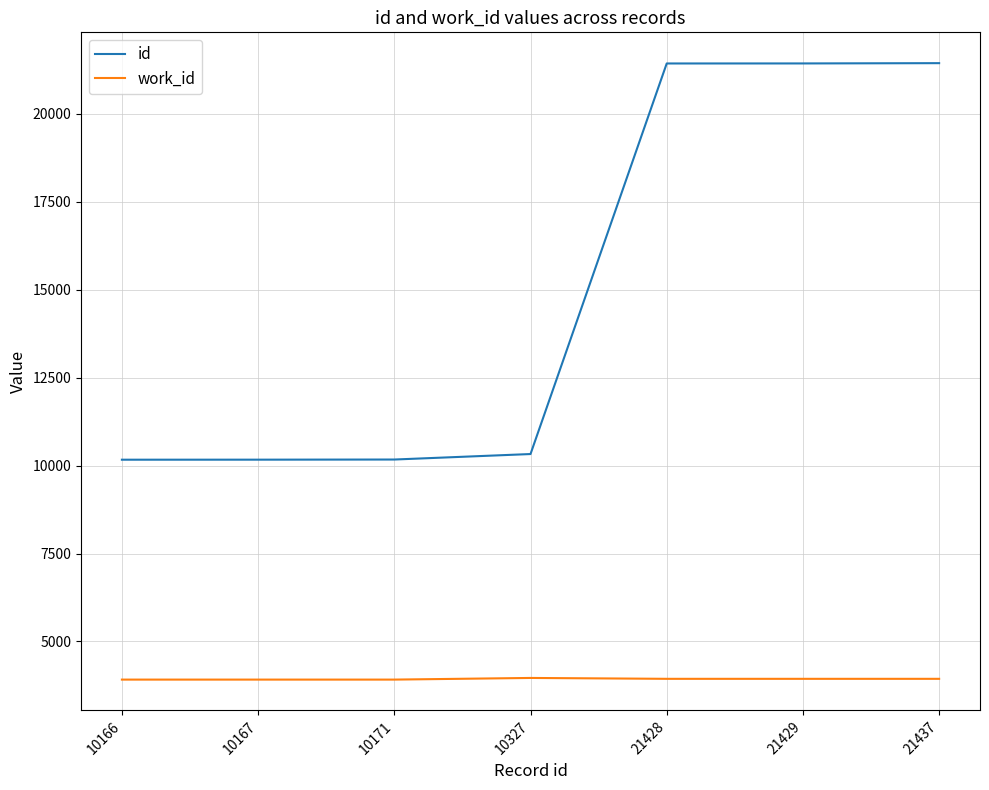

List the series in order of their overall mean, lowest first.

work_id, id